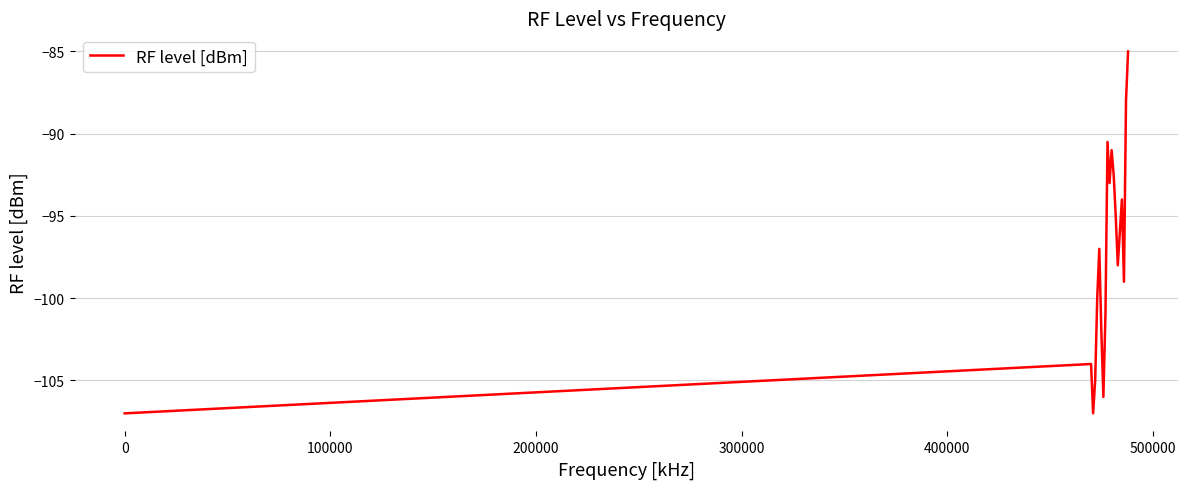

What is the difference between the maximum and minimum values?

22.0